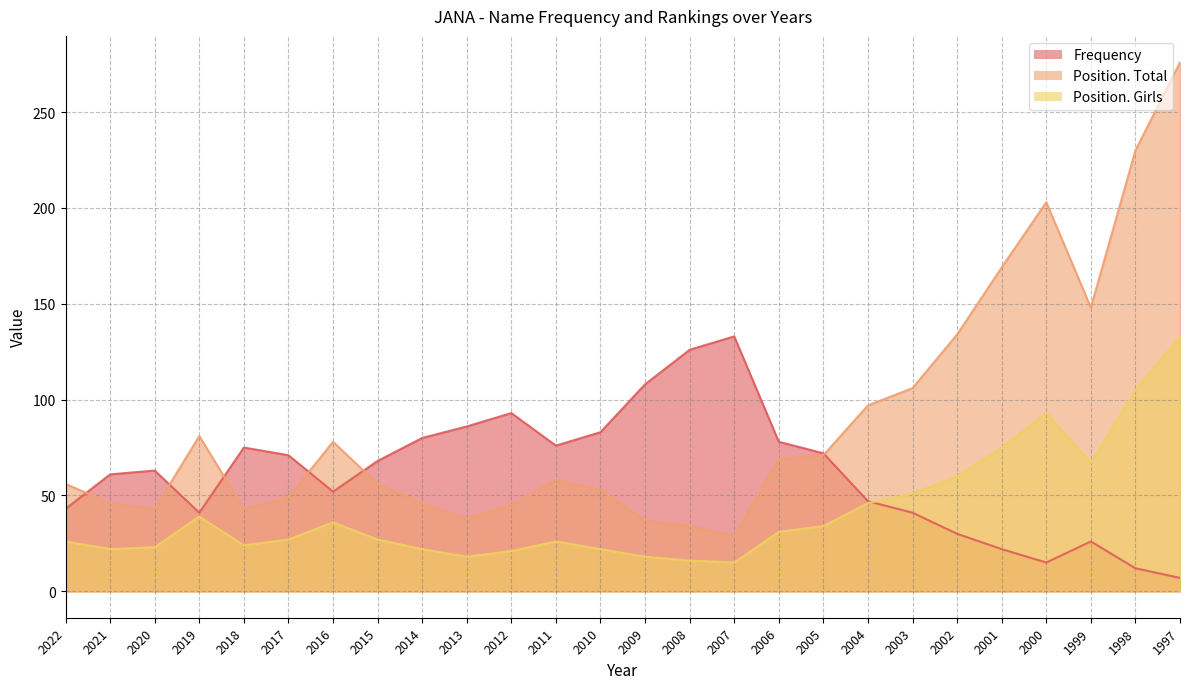

What are all the series names shown in the legend?

Frequency, Position. Total, Position. Girls